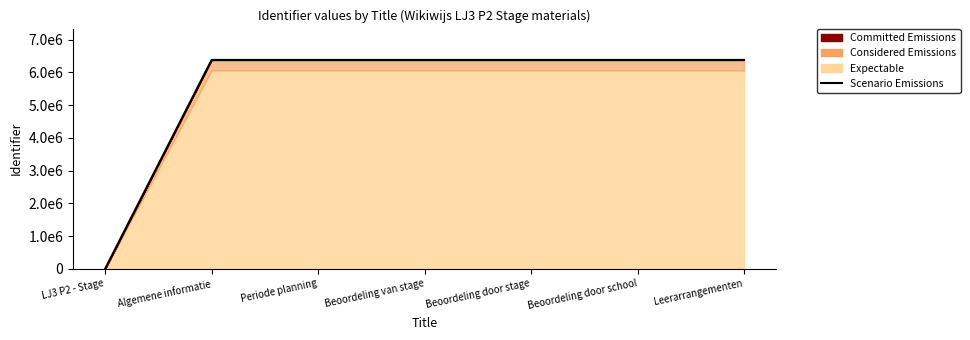

What is the change in value from Periode planning to Beoordeling door stage?

-25